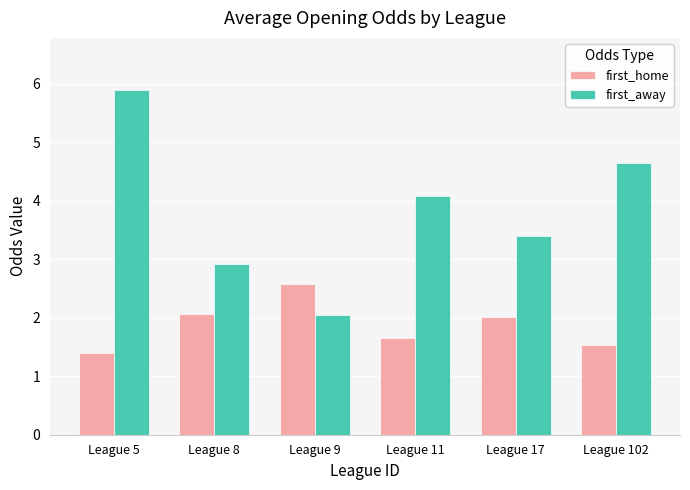

Between League 5 and League 102, which series saw the biggest shift?

first_away